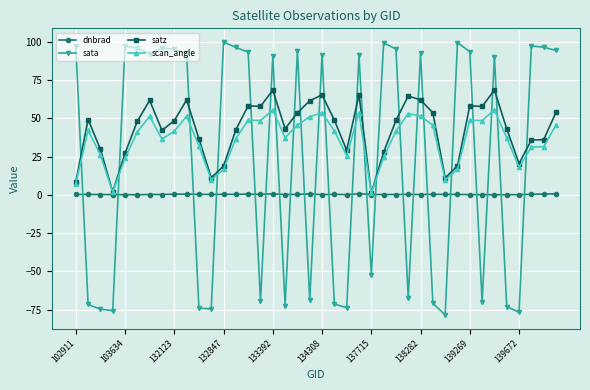

True or false: scan_angle and sata intersect in this chart.

True